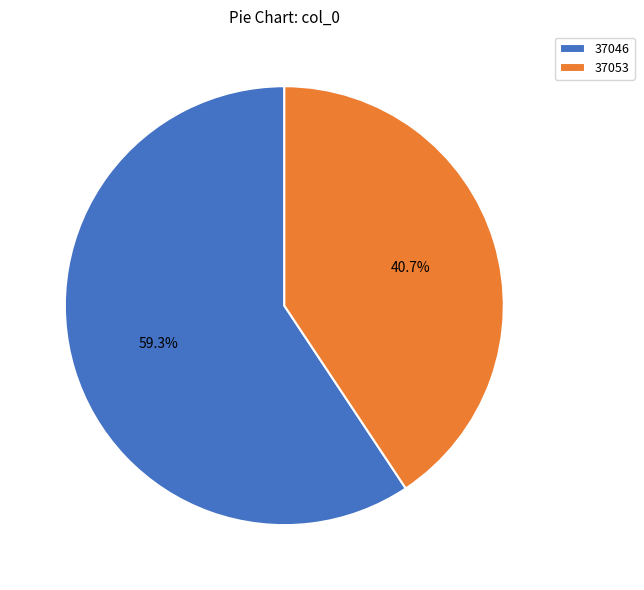

Combined, what portion of the pie is 37053 and 37046?

100.0%